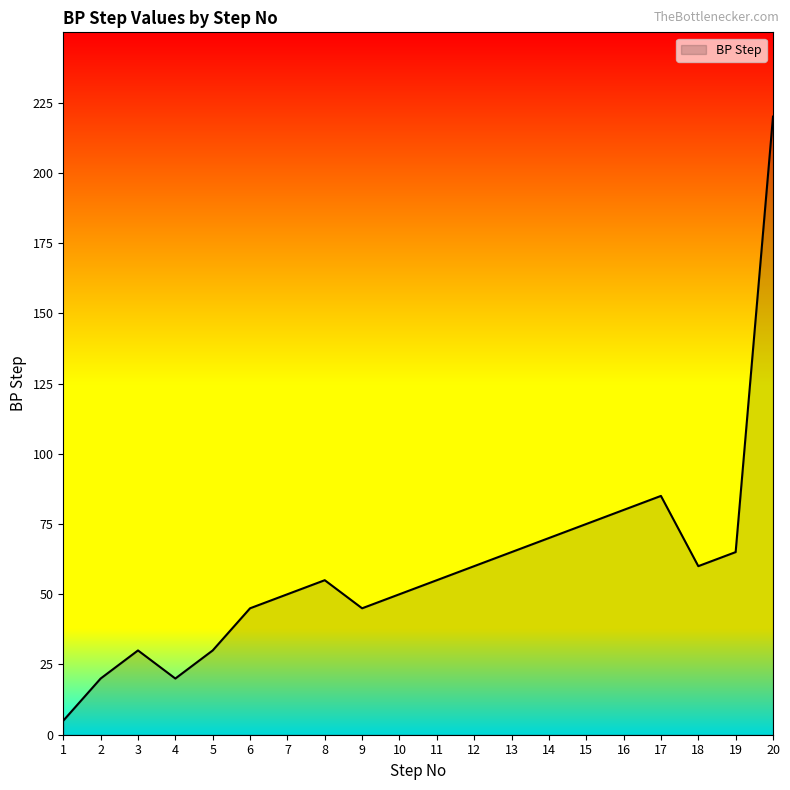

Reading left to right, transcribe all the data shown in this chart.

1=5	2=20	3=30	4=20	5=30	6=45	7=50	8=55	9=45	10=50	11=55	12=60	13=65	14=70	15=75	16=80	17=85	18=60	19=65	20=220